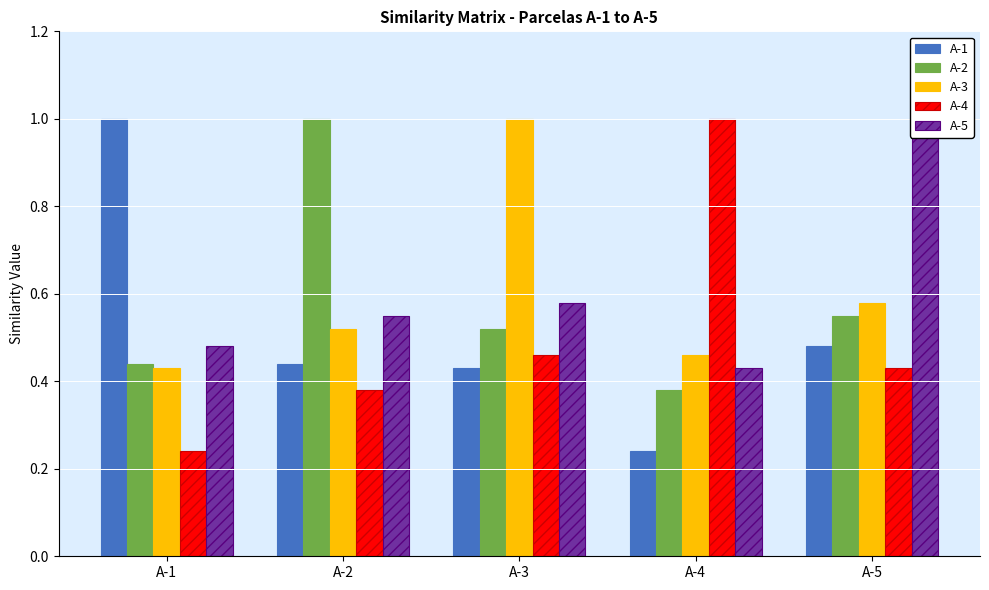

Rank the categories by A-5 value from lowest to highest.

A-4, A-1, A-2, A-3, A-5